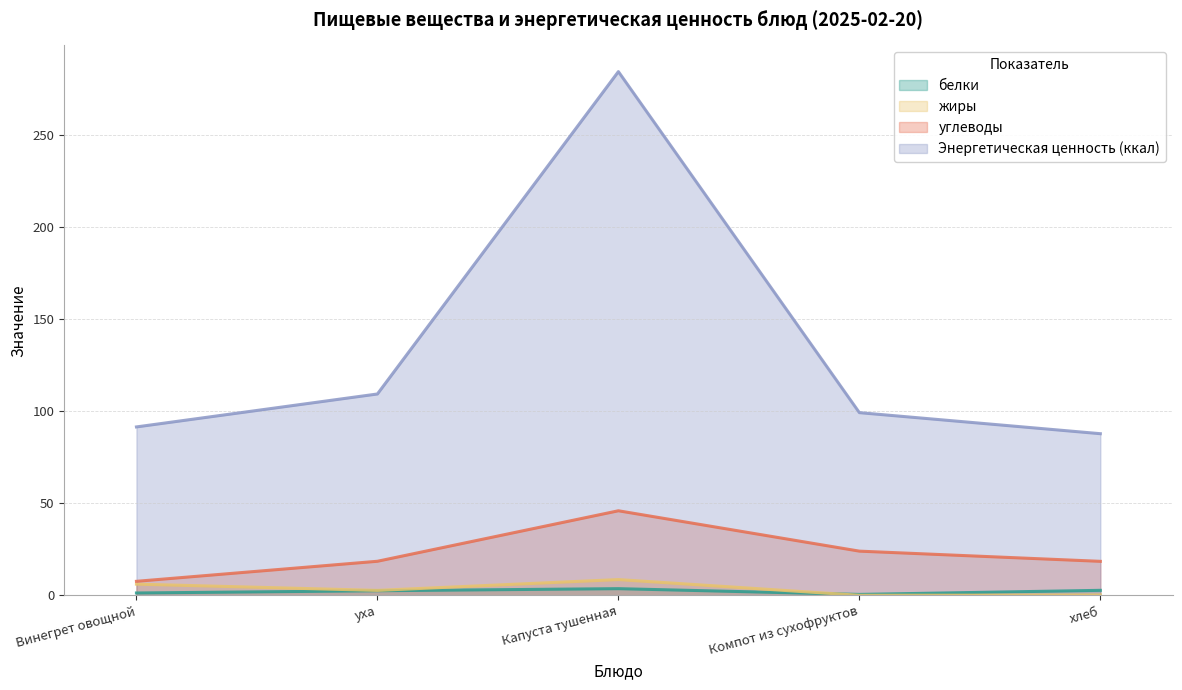

True or false: белки and углеводы cross at least once.

False